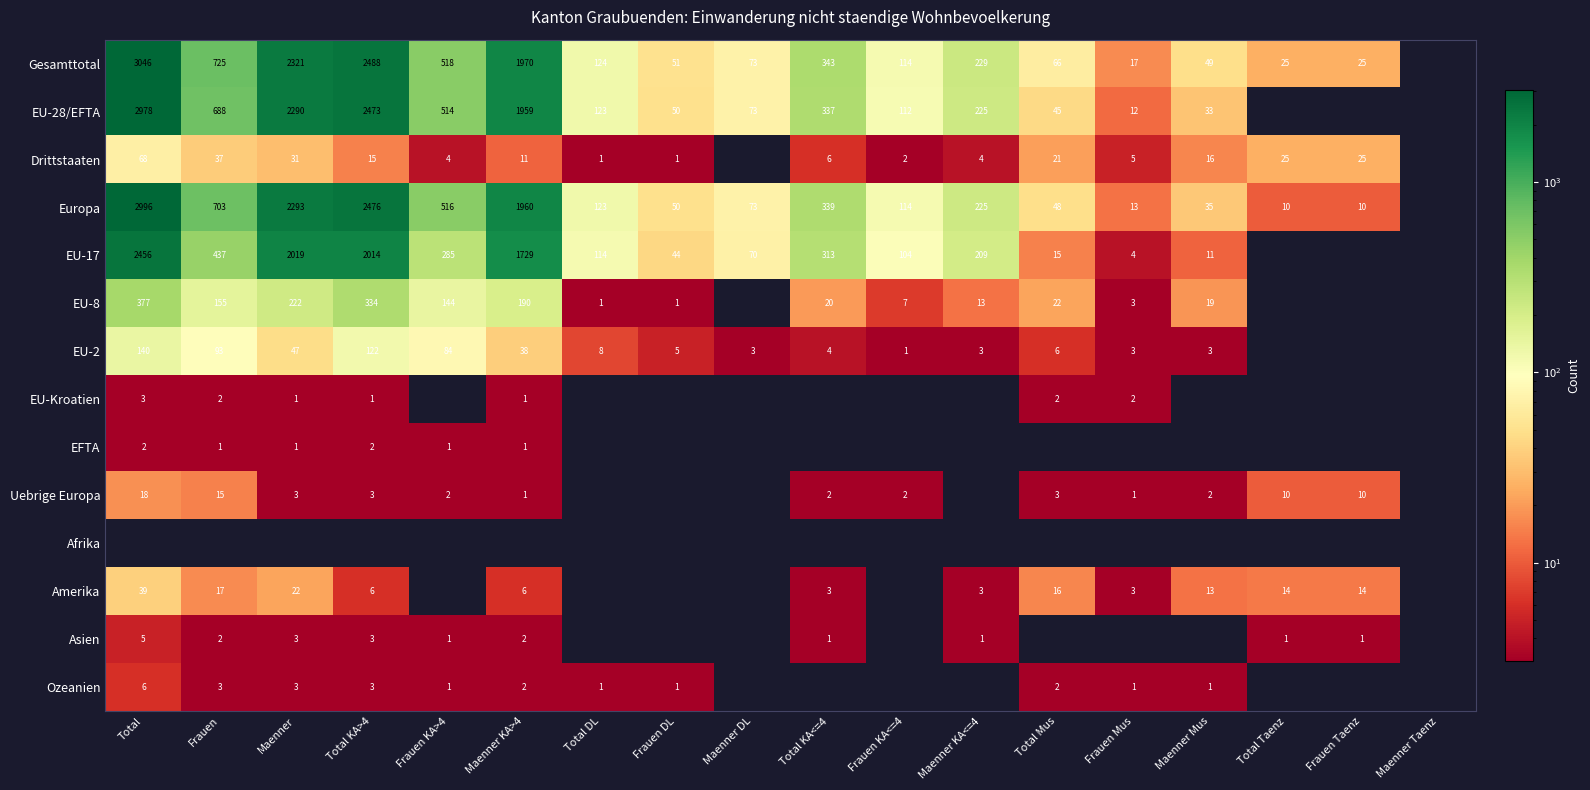

What is the difference between the EU-28/EFTA values at Total and Maenner Mus?

2945